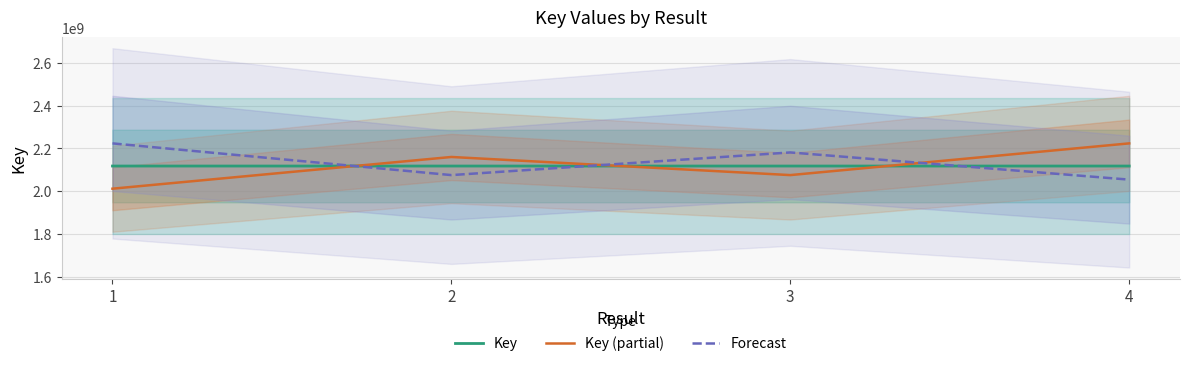

Which series has the widest spread of values?

Key (partial)